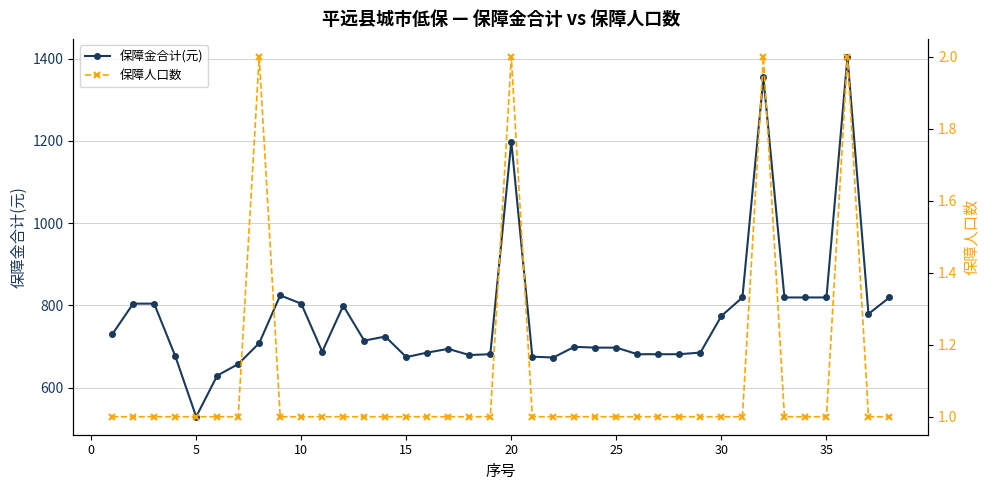

True or false: 保障金合计(元) has more than 0 points higher than both neighbors.

True